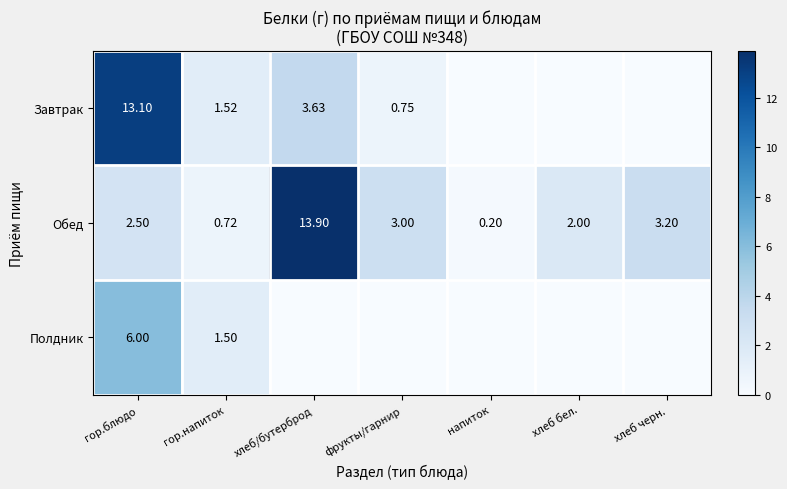

Where is Обед nearest to the value 7?

хлеб черн.